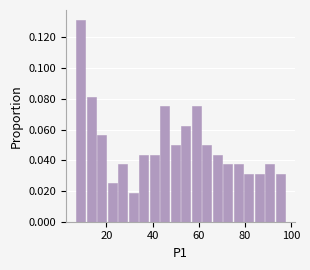

Read against the x-axis, roughly where is the centre of the tallest bar?

8